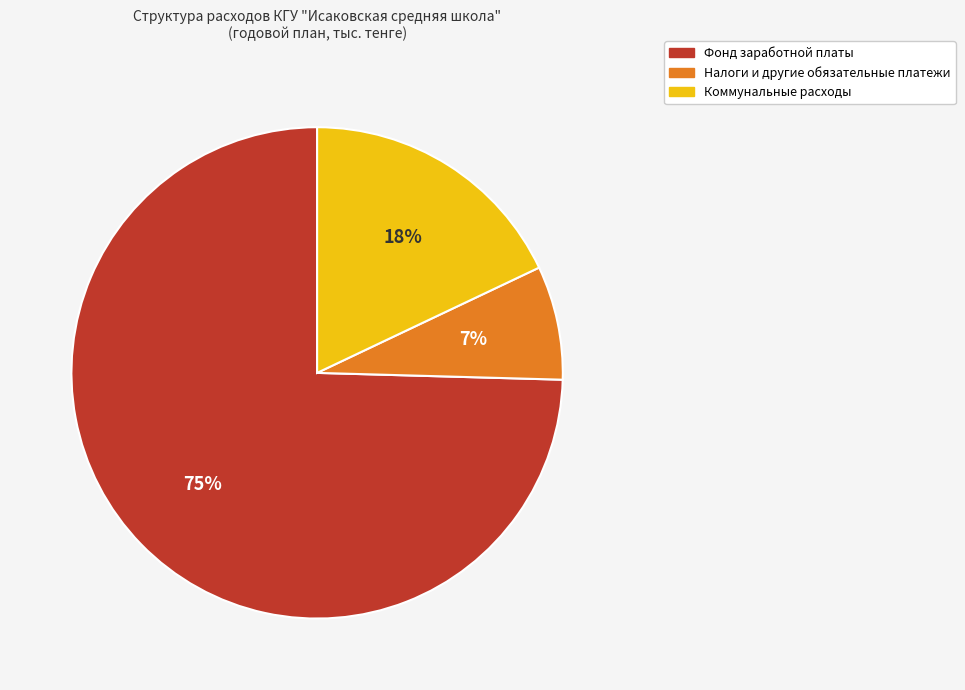

To the nearest percent, what is the average slice percentage?

33%